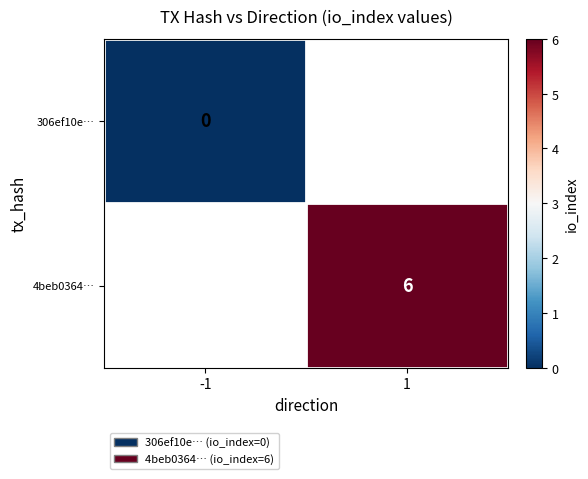

The value of 4beb0364… at 1 is 3. True or false?

False